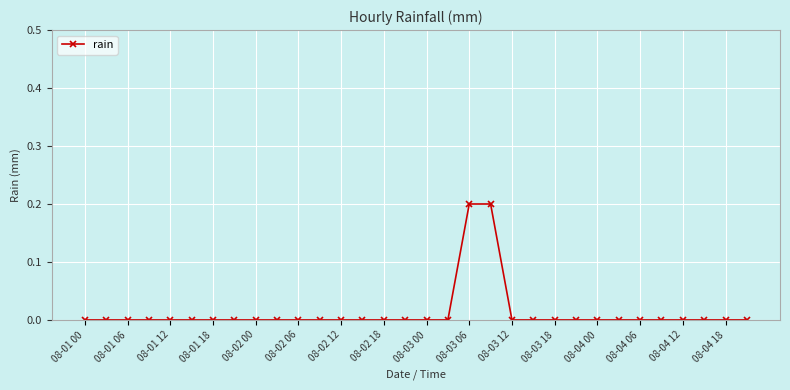

Reading left to right, list all the values displayed in this chart.

0.0	0.0	0.0	0.0	0.0	0.0	0.0	0.0	0.0	0.0	0.0	0.0	0.0	0.0	0.0	0.0	0.0	0.0	0.2	0.2	0.0	0.0	0.0	0.0	0.0	0.0	0.0	0.0	0.0	0.0	0.0	0.0